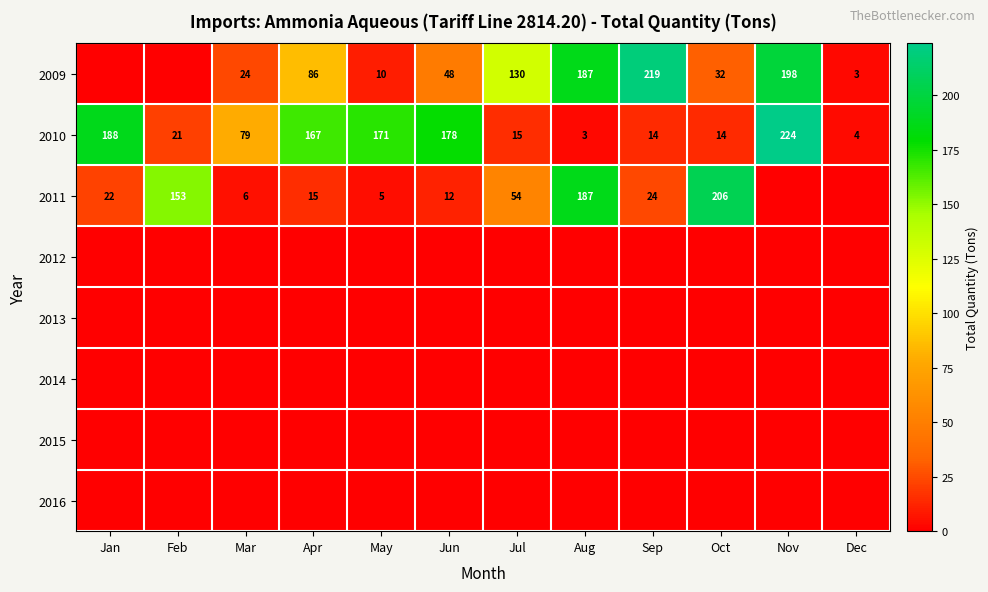

What is the total value across all series at Aug?

377